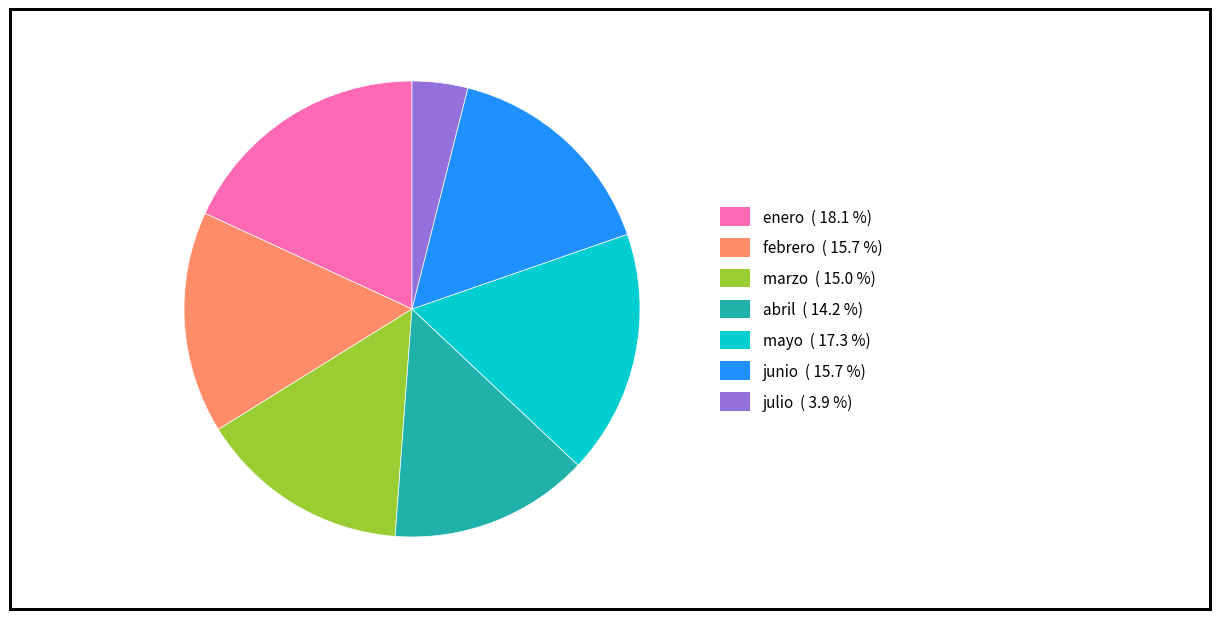

Is there a majority slice in this chart?

No